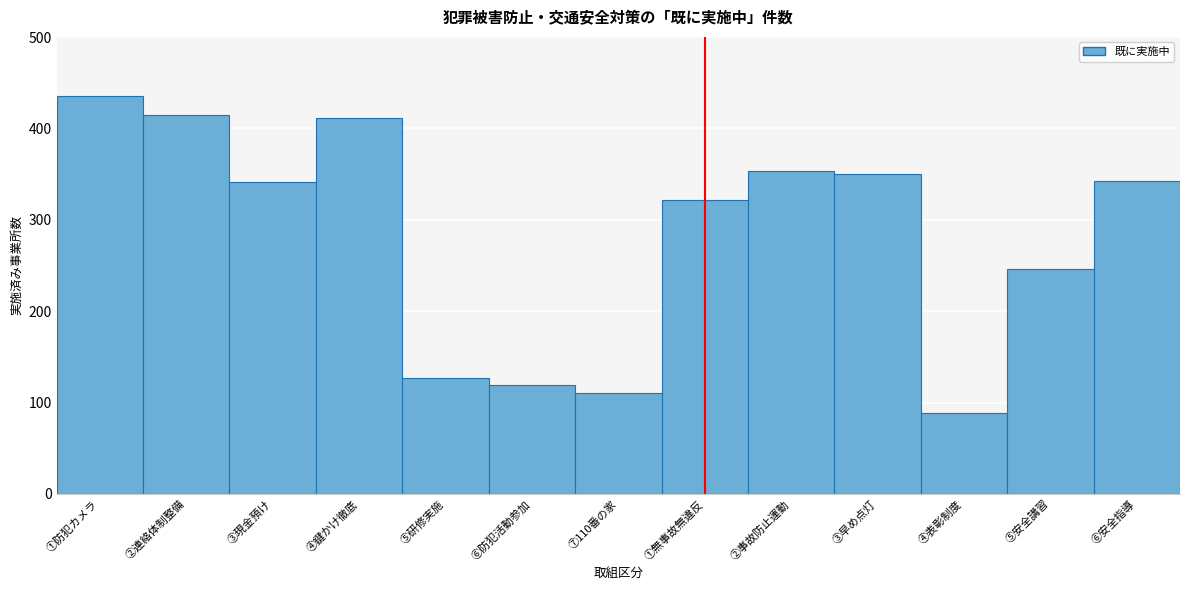

What is the value of the 7th bar from the left?

110